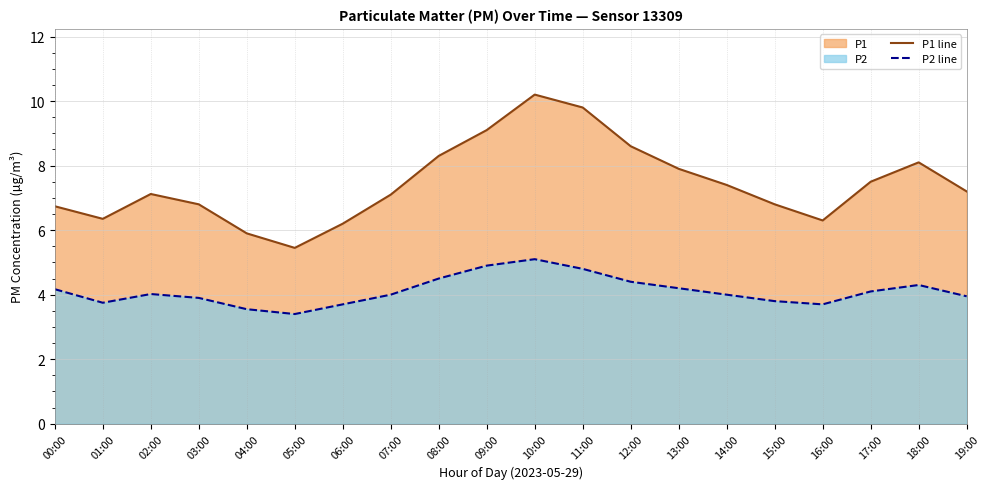

What is the label of the 11th point from the right?

09:00